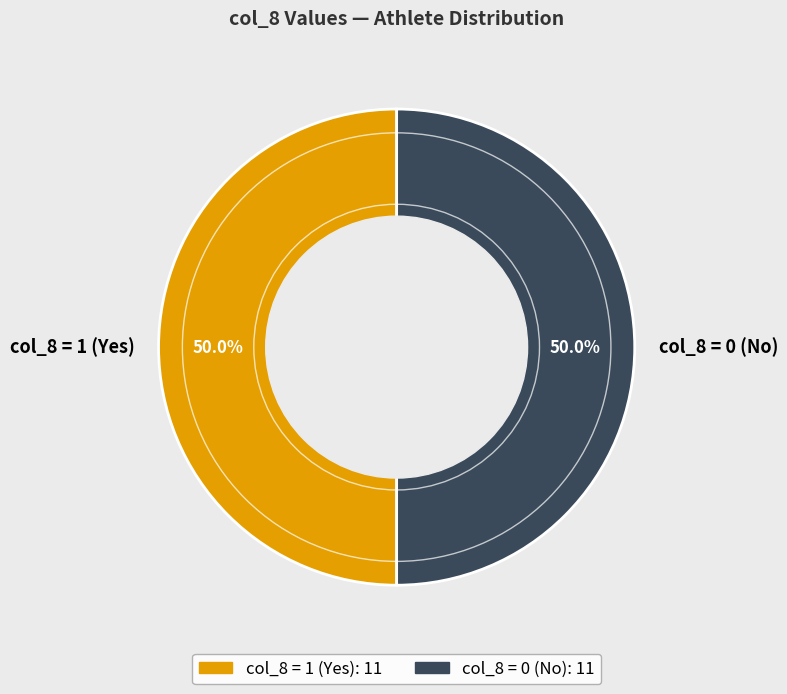

Is the sum of col_8 = 1 (Yes) and col_8 = 0 (No) greater than half?

Yes